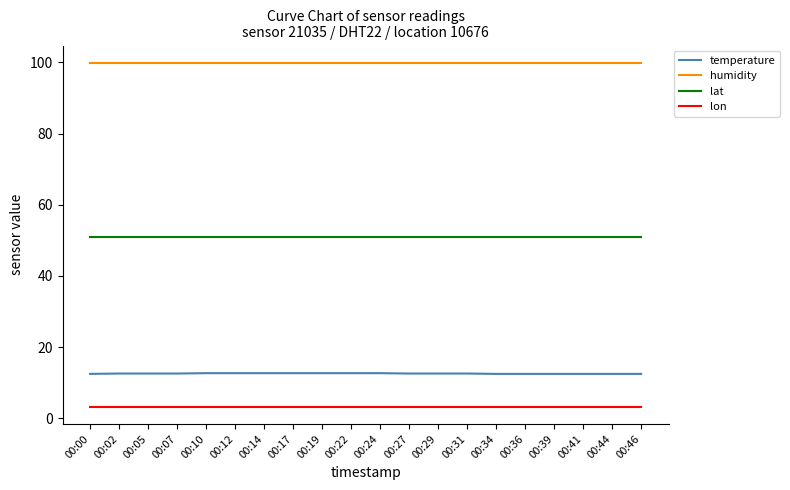

Does the chart display data point markers on the line(s)?

No